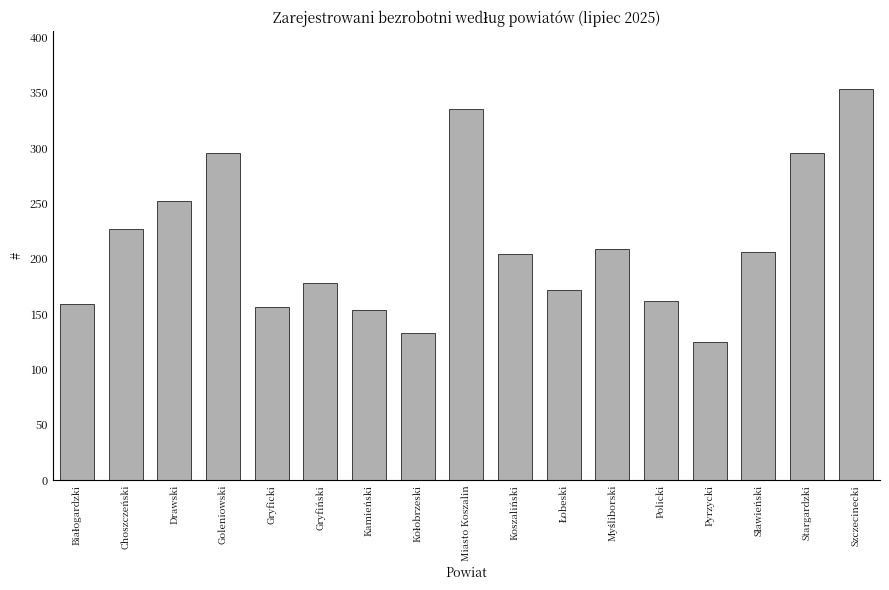

Which has a higher value, Koszaliński or Stargardzki?

Stargardzki